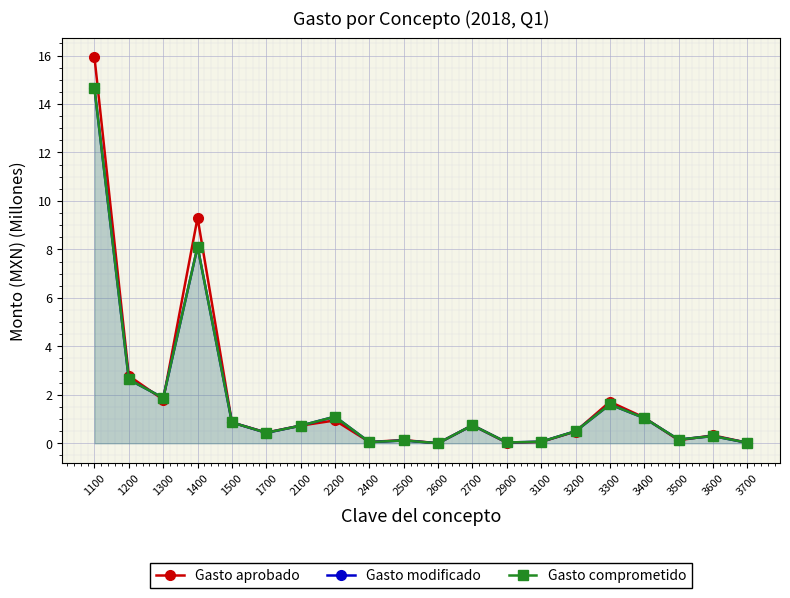

Reading right to left, list all the values displayed in this chart.

Gasto aprobado: 3700=0.0	3600=0.3	3500=0.1	3400=1.1	3300=1.7	3200=0.5	3100=0.1	2900=0.0	2700=0.7	2600=0.0	2500=0.1	2400=0.1	2200=0.9	2100=0.7	1700=0.4	1500=0.9	1400=9.3	1300=1.8	1200=2.8	1100=15.9
Gasto modificado: 3700=0.0	3600=0.3	3500=0.2	3400=1.0	3300=1.6	3200=0.5	3100=0.1	2900=0.0	2700=0.7	2600=0.0	2500=0.1	2400=0.0	2200=1.1	2100=0.7	1700=0.4	1500=0.9	1400=8.1	1300=1.9	1200=2.6	1100=14.6
Gasto comprometido: 3700=0.0	3600=0.3	3500=0.2	3400=1.0	3300=1.6	3200=0.5	3100=0.1	2900=0.0	2700=0.7	2600=0.0	2500=0.1	2400=0.0	2200=1.1	2100=0.7	1700=0.4	1500=0.9	1400=8.1	1300=1.9	1200=2.6	1100=14.6